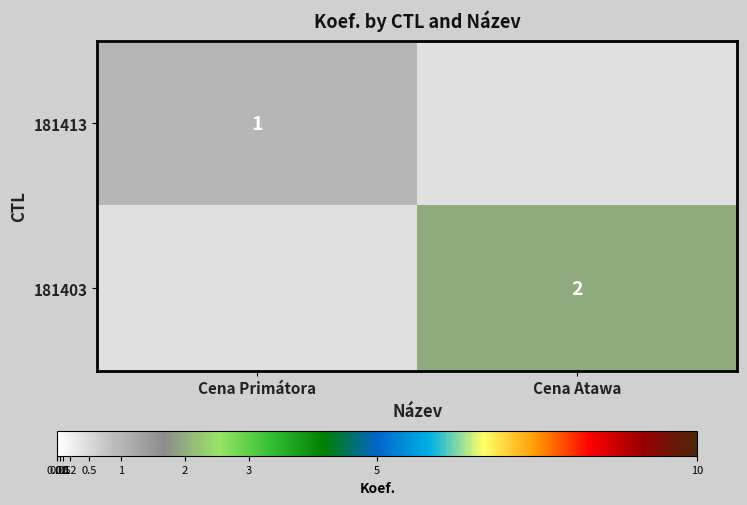

True or false: 181413 has a value of 1 at Cena Primátora.

True